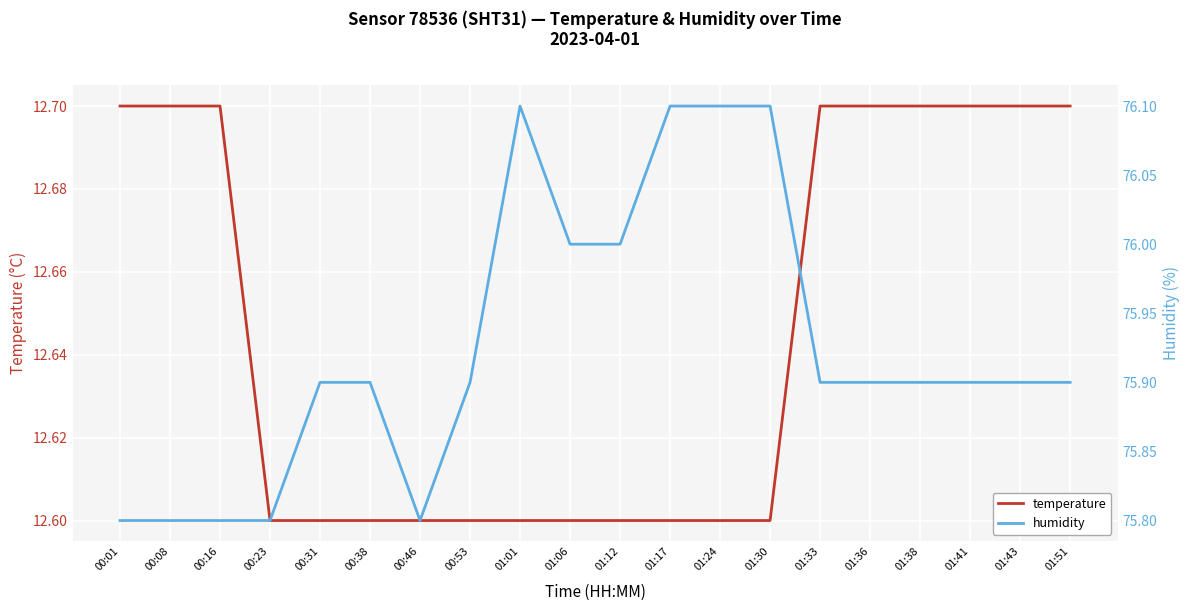

What is the average value of the humidity series?

75.9